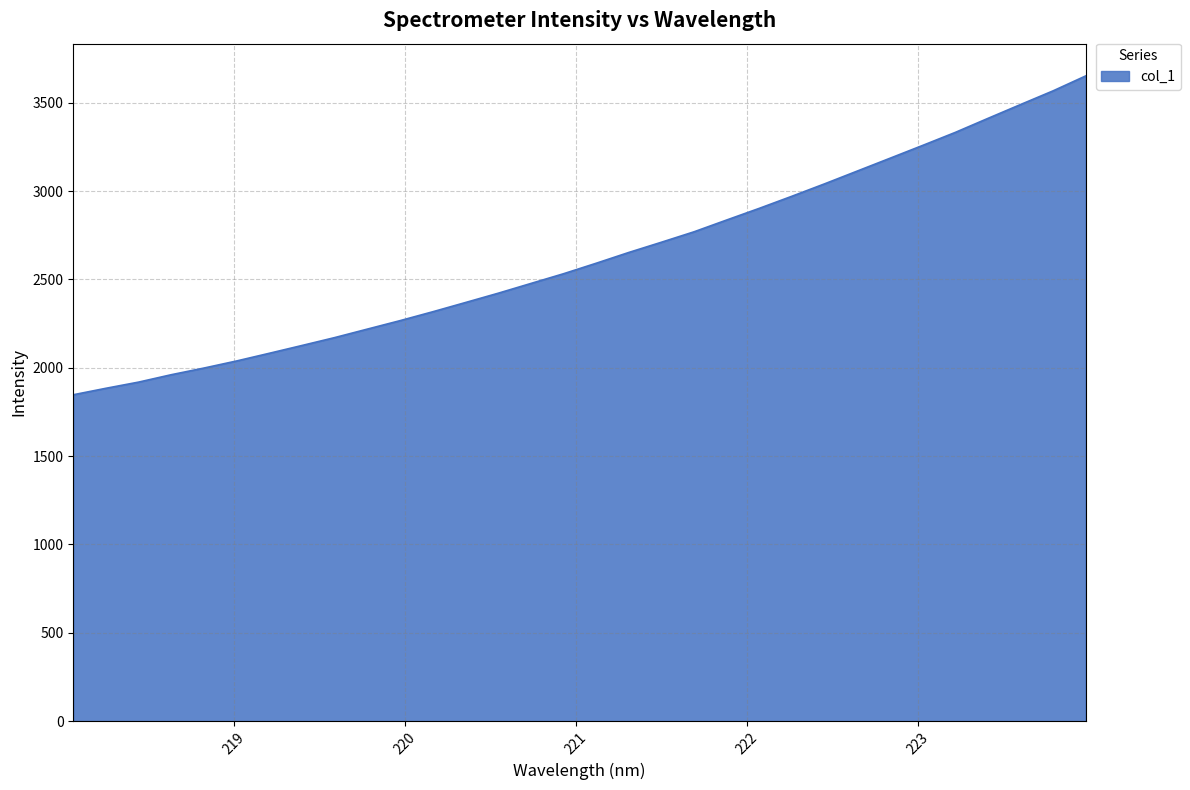

What is the smallest value displayed?

1847.4